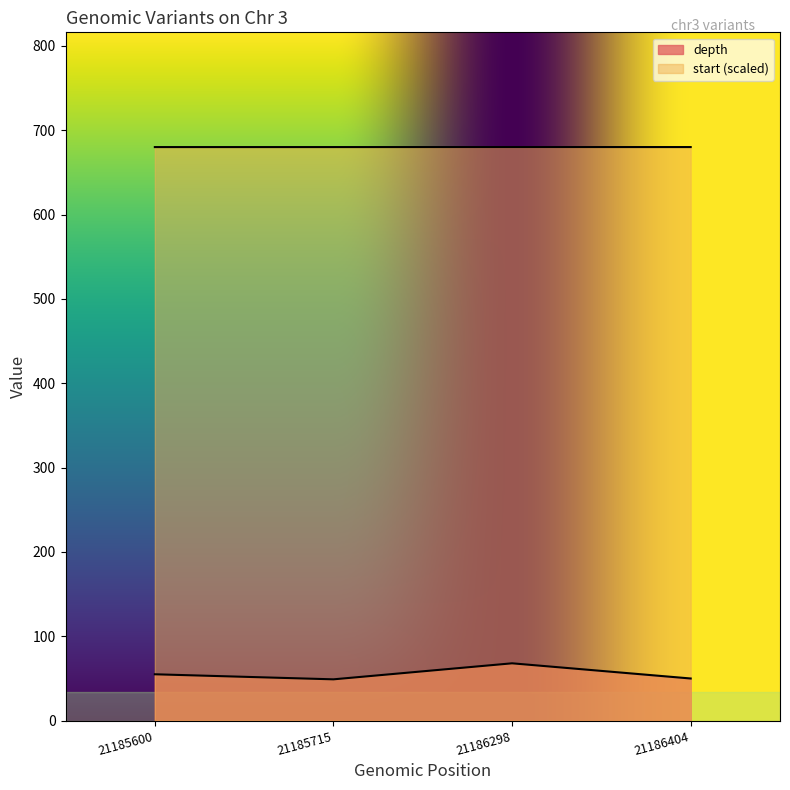

Which category has the highest value across all series?

21186404